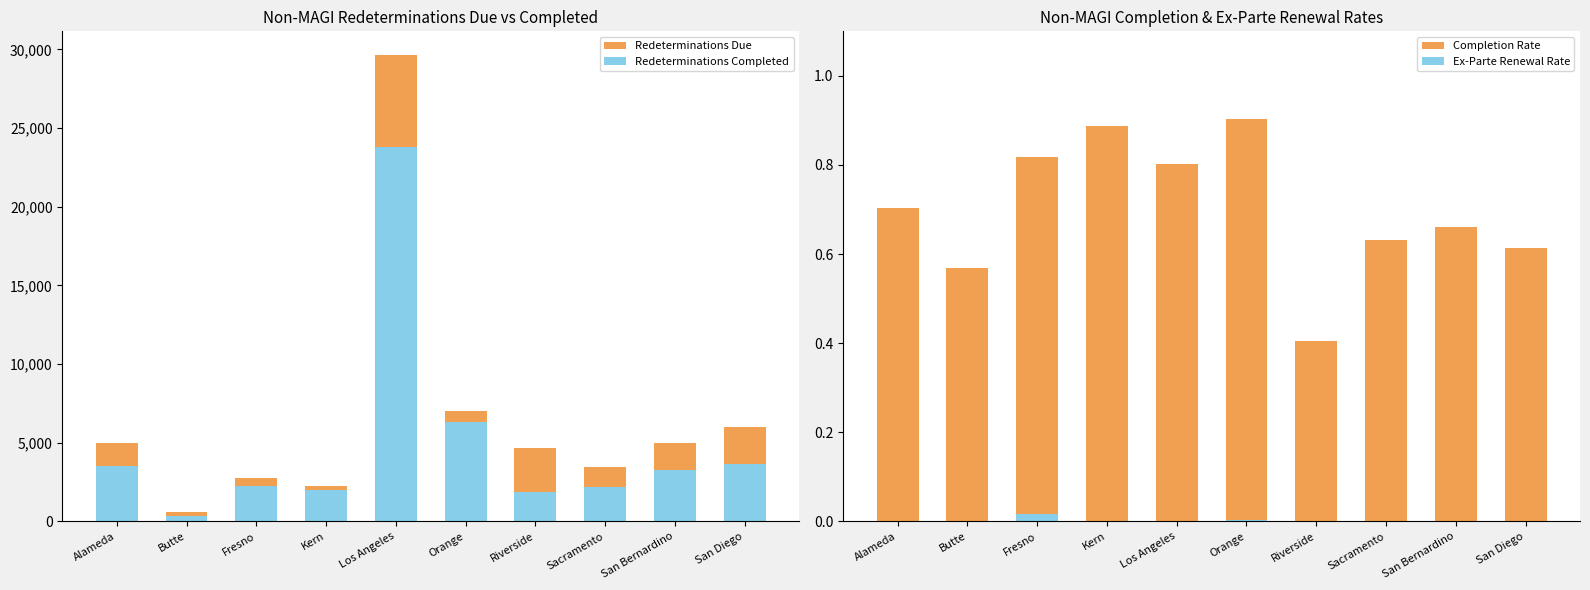

How many distinct data groups are displayed?

4